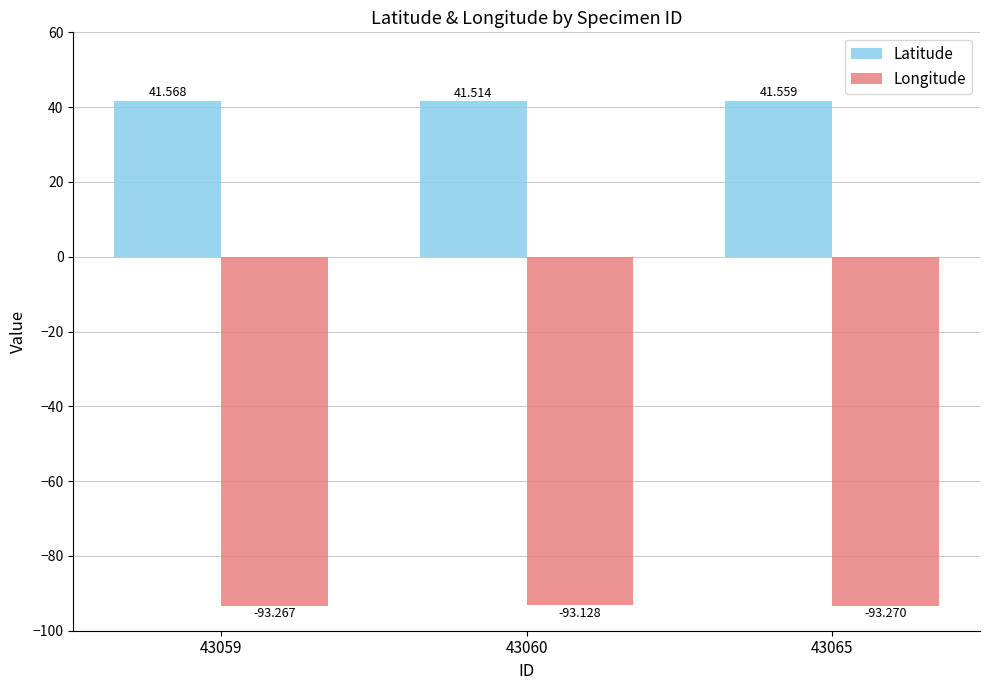

How many series are shown in this chart?

2